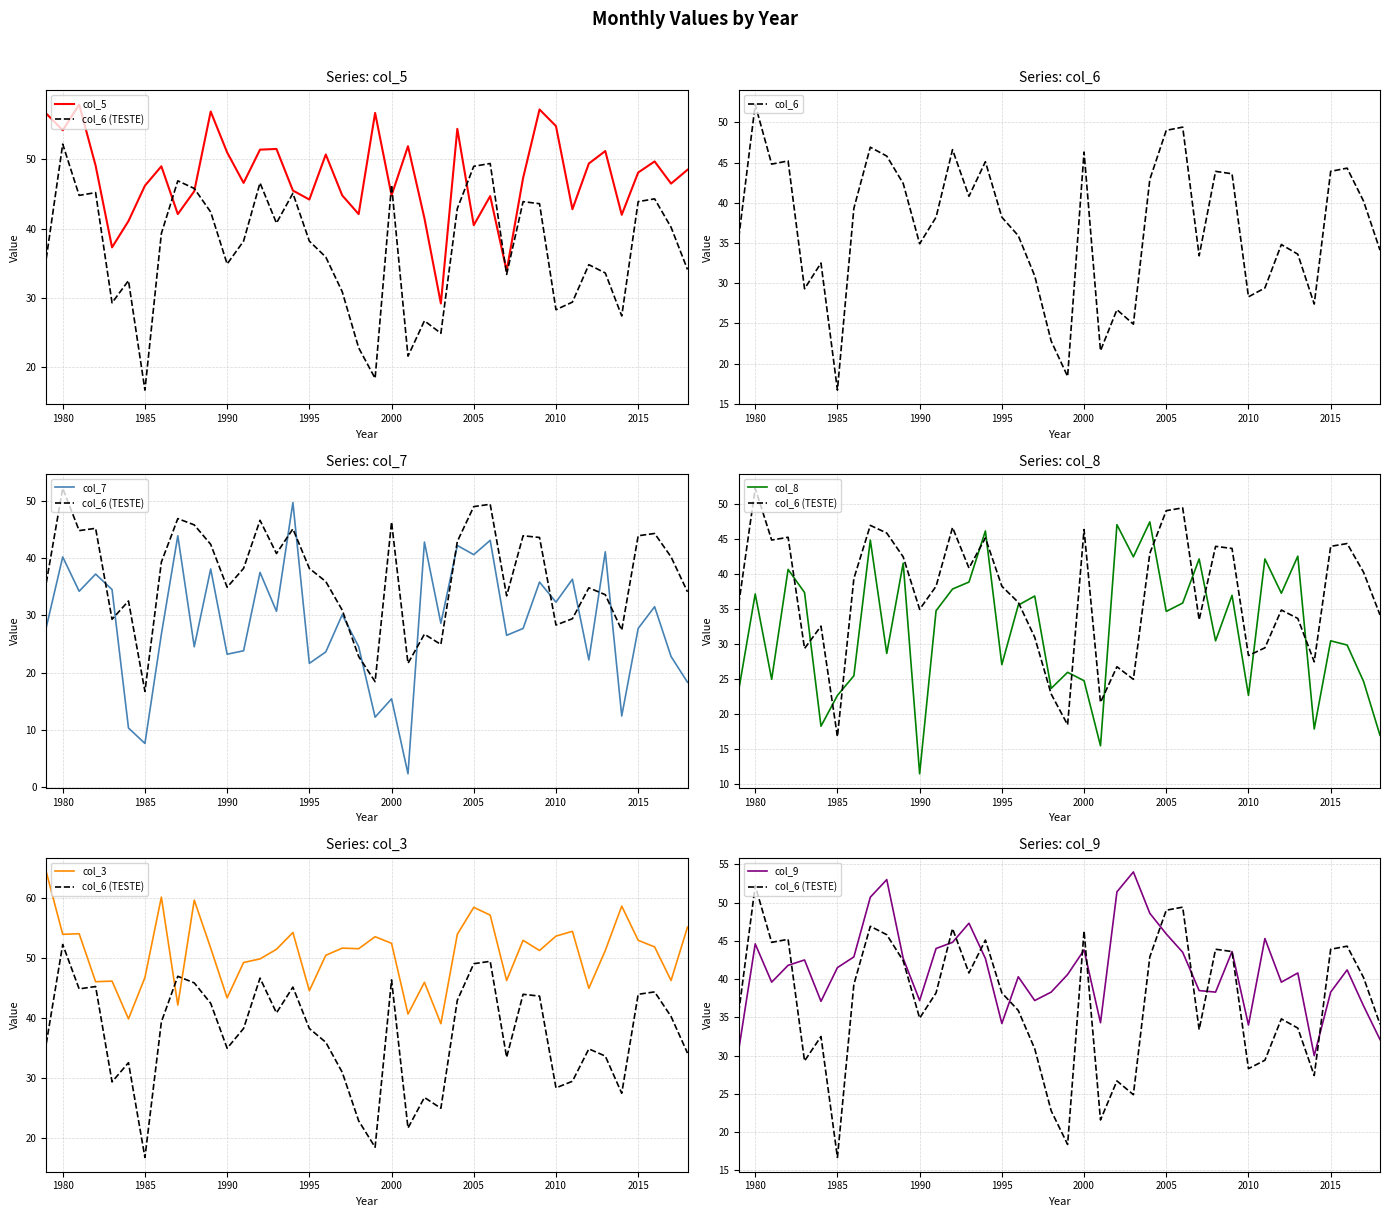

What is the sum of the col_9 values at 2000 and 2009?

87.4